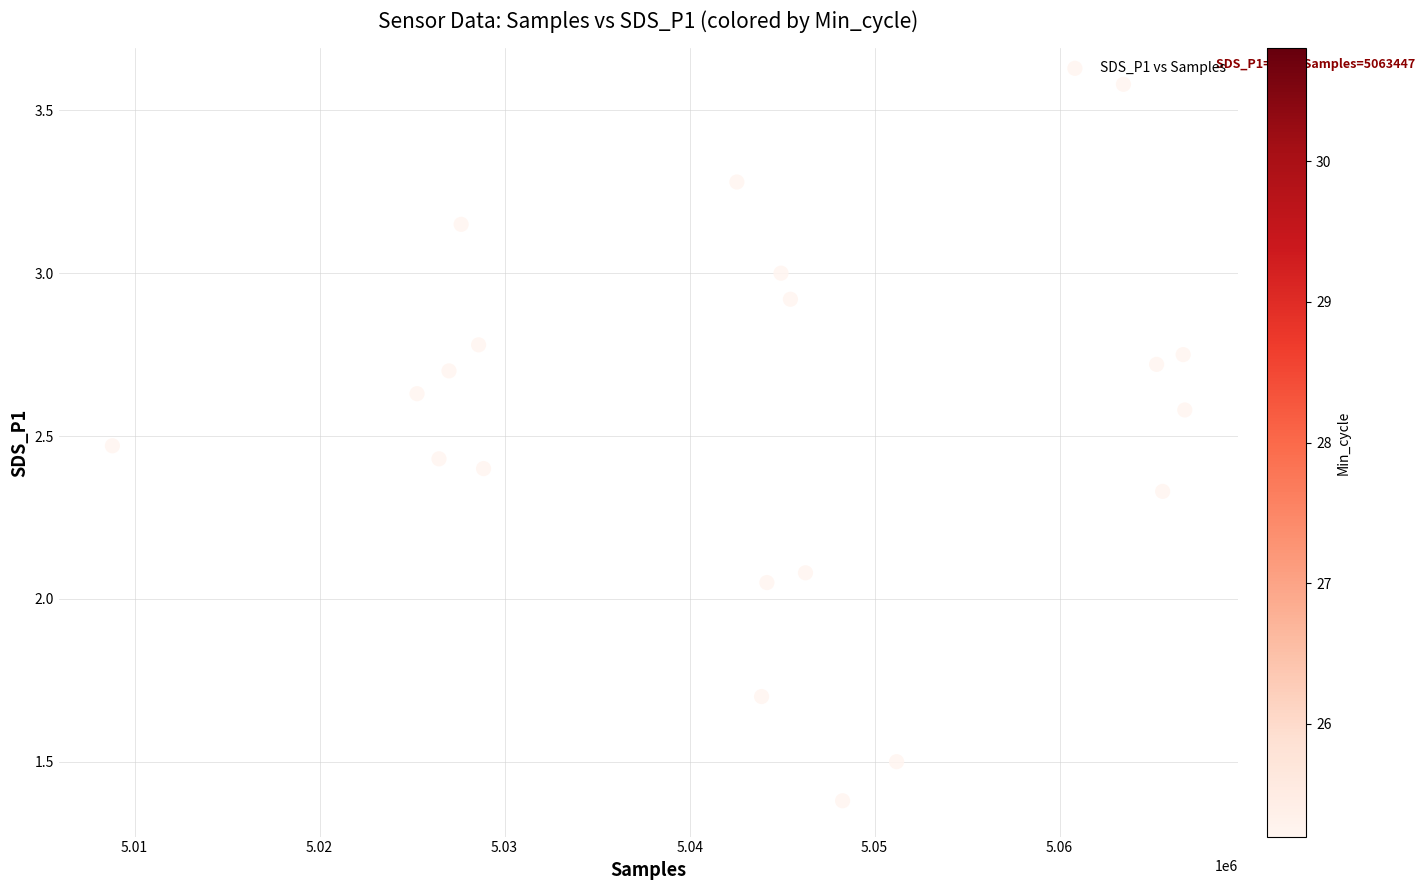

What is the range of X values (max minus min)?

57958.0